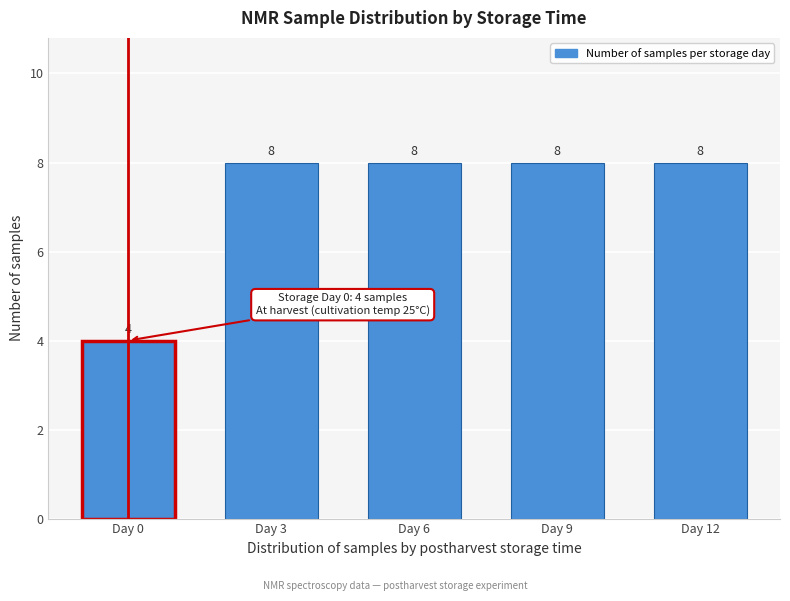

Reading left to right, list all the values displayed in this chart.

Day 0=4	Day 3=8	Day 6=8	Day 9=8	Day 12=8